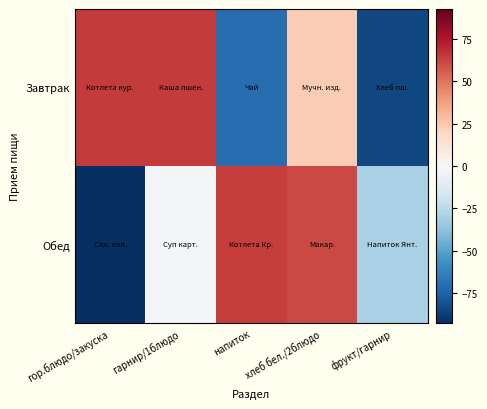

Reading left to right, extract all data points from this chart.

Завтрак: гор.блюдо/закуска=65.0	гарнир/1блюдо=64.7	напиток=-70.5	хлеб бел./2блюдо=23.6	фрукт/гарнир=-84.1
Обед: гор.блюдо/закуска=-92.6	гарнир/1блюдо=-0.8	напиток=63.9	хлеб бел./2блюдо=60.8	фрукт/гарнир=-30.0